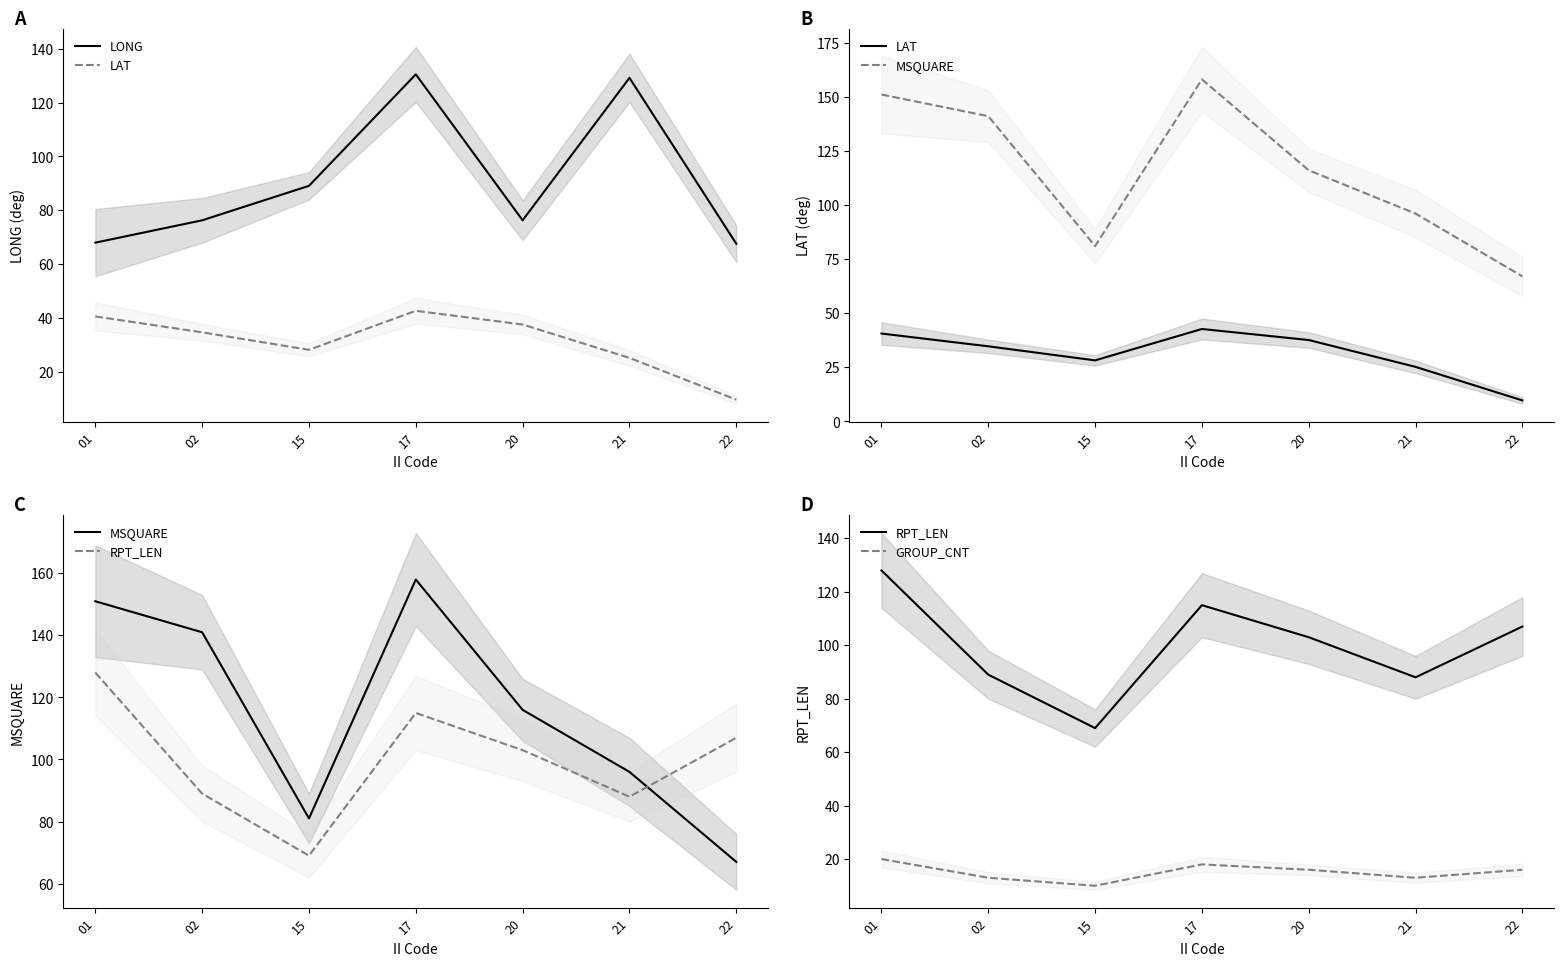

List the labels in order of RPT_LEN value, smallest first.

15, 21, 02, 20, 22, 17, 01